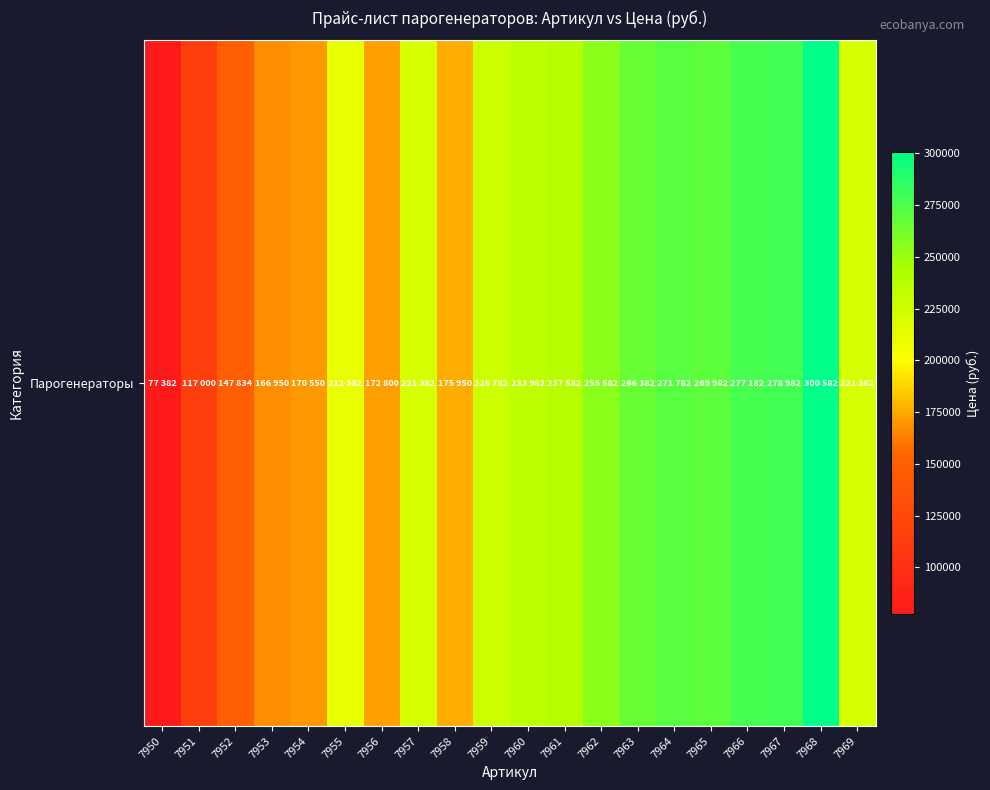

The chart shows a value of 255582 at 7962. True or false?

True